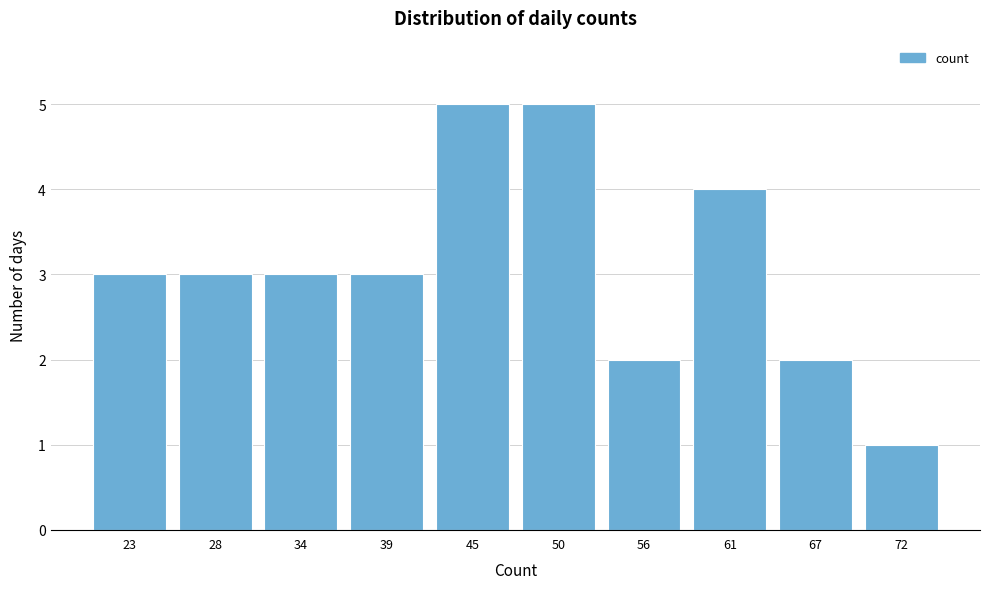

Reading left to right, extract all data points from this chart.

23=3	28=3	34=3	39=3	45=5	50=5	56=2	61=4	67=2	72=1